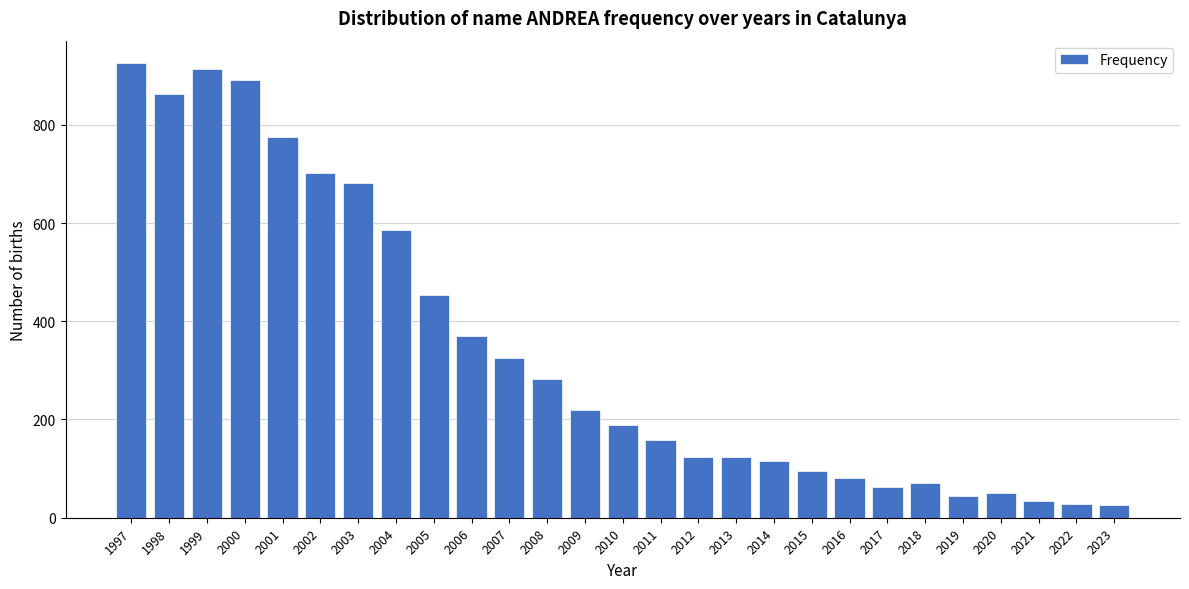

At which label is the value closest to 475?

2005